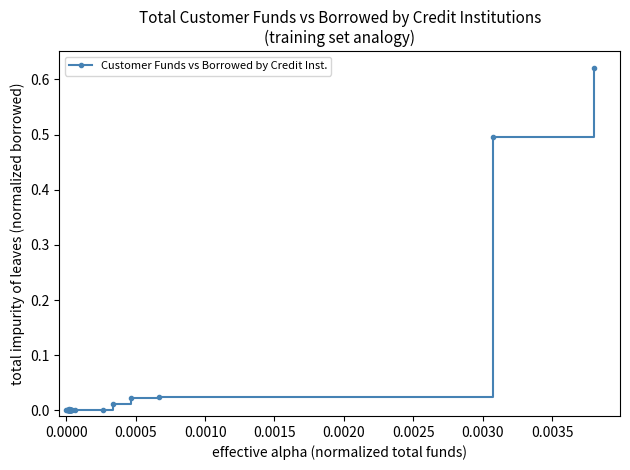

True or false: the data has more than 1 interior local peaks.

True